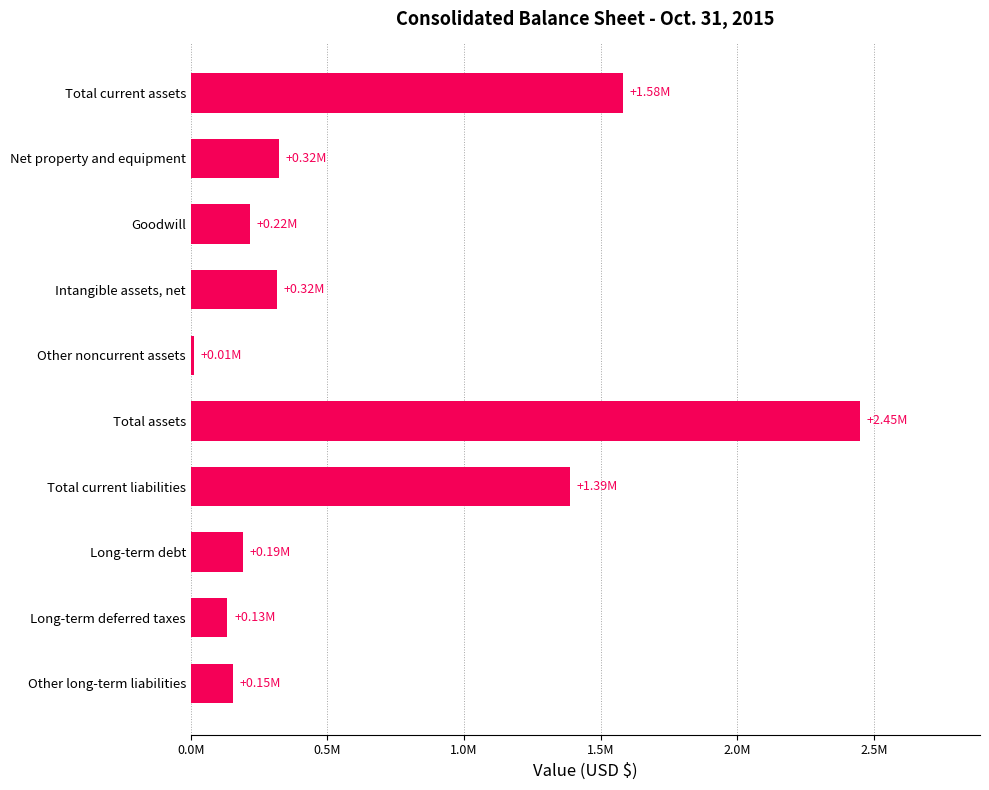

List the labels in order of value, smallest first.

Other noncurrent assets, Long-term deferred taxes, Other long-term liabilities, Long-term debt, Goodwill, Intangible assets, net, Net property and equipment, Total current liabilities, Total current assets, Total assets